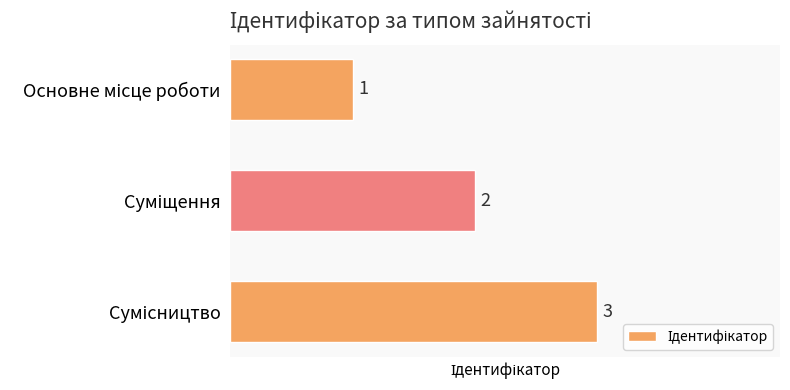

How many values are between 1 and 3?

3